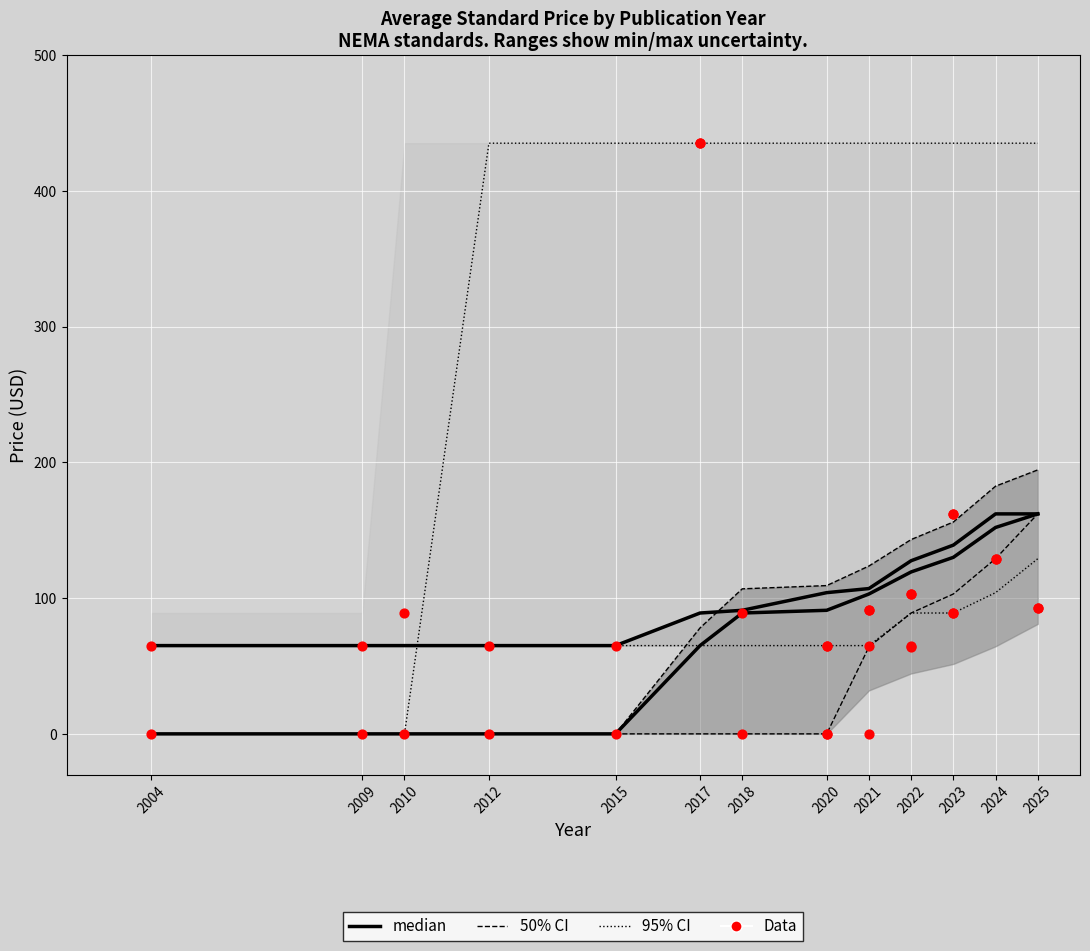

What is the total value across all series at 2023?

922.0